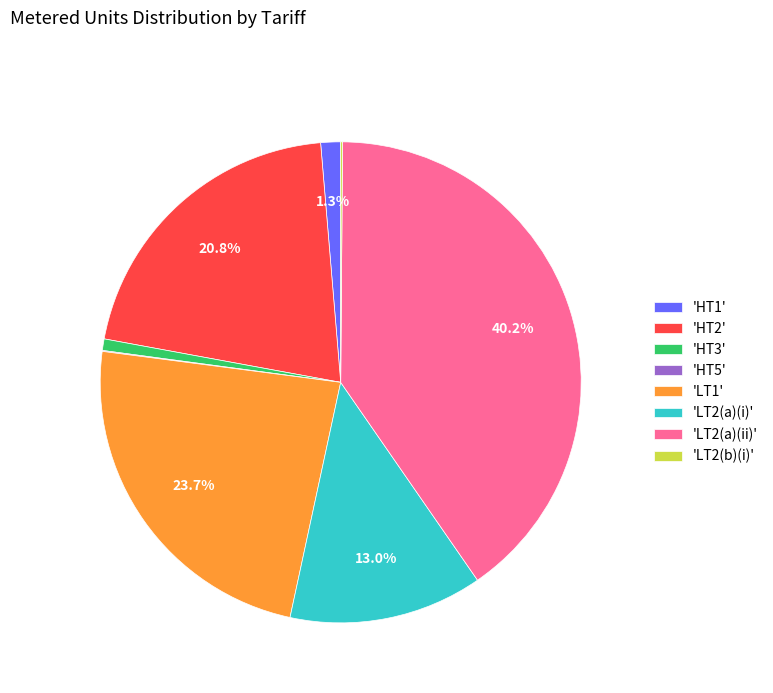

What percentage do 'LT1' and 'HT2' together represent?

44.5%